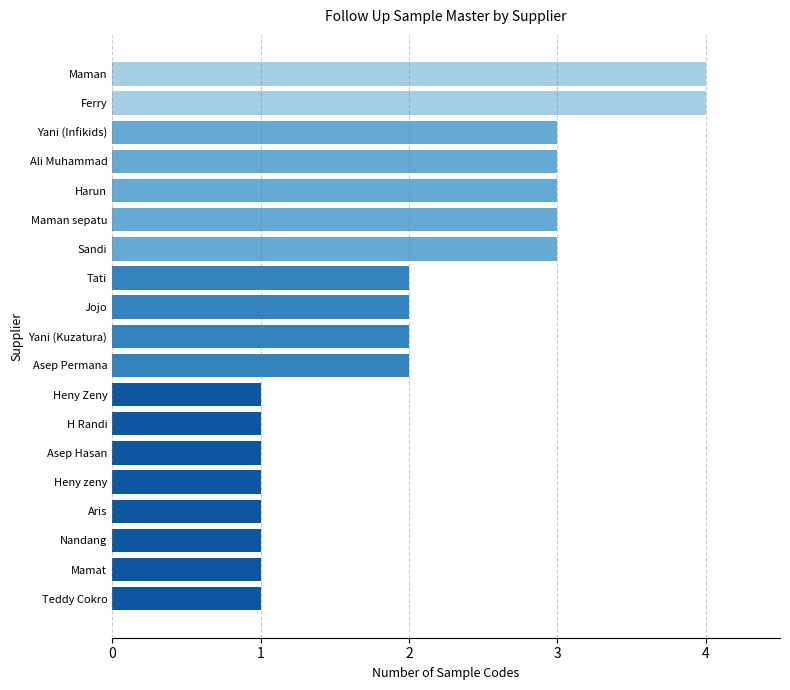

What is the change in value from Heny Zeny to Tati?

+1